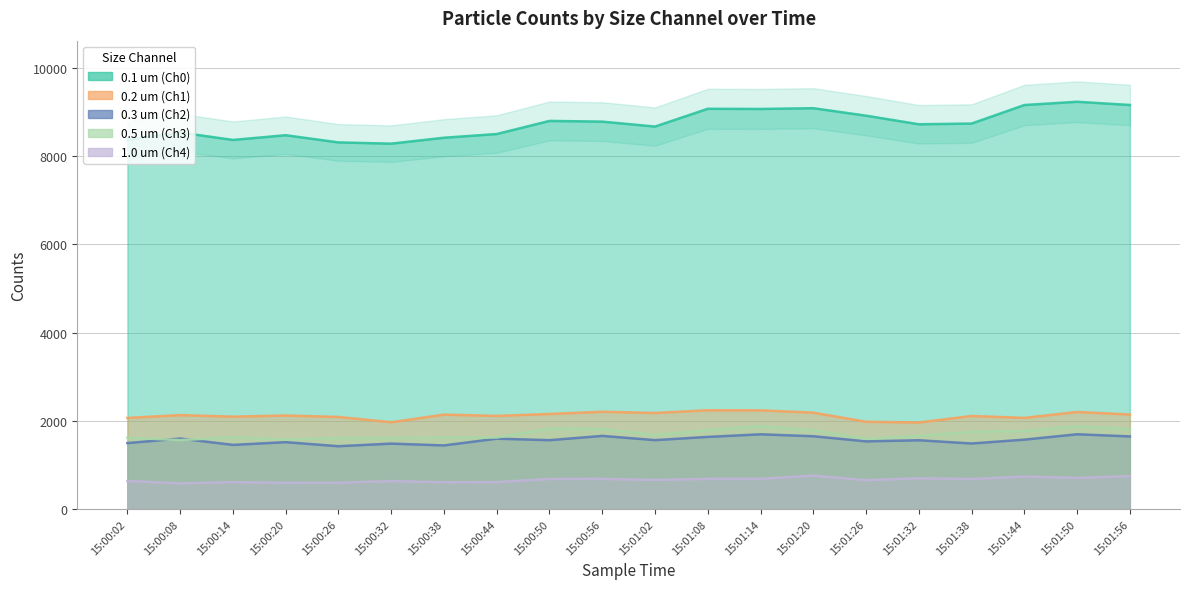

The value of 0.5 um (Ch3) at 15:00:08 is 2798. True or false?

False